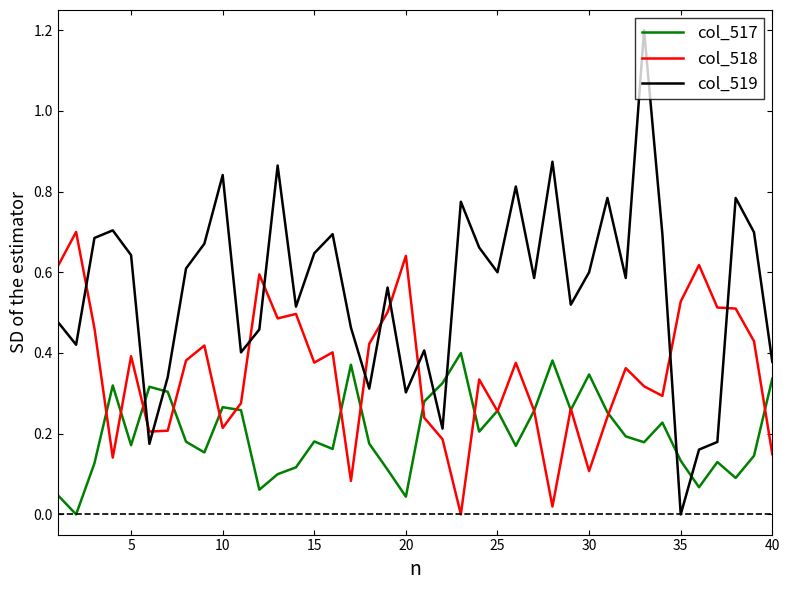

Rank the series by their average value, from highest to lowest.

col_519, col_518, col_517